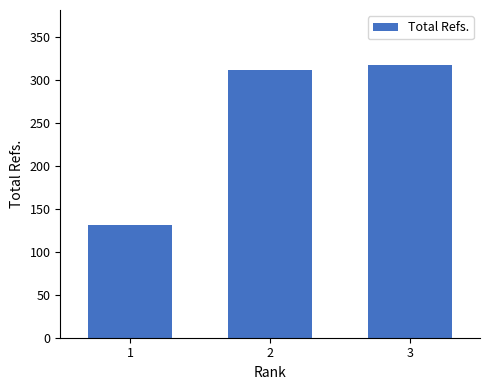

Reading left to right, what are all the values shown in this chart?

131	312	318